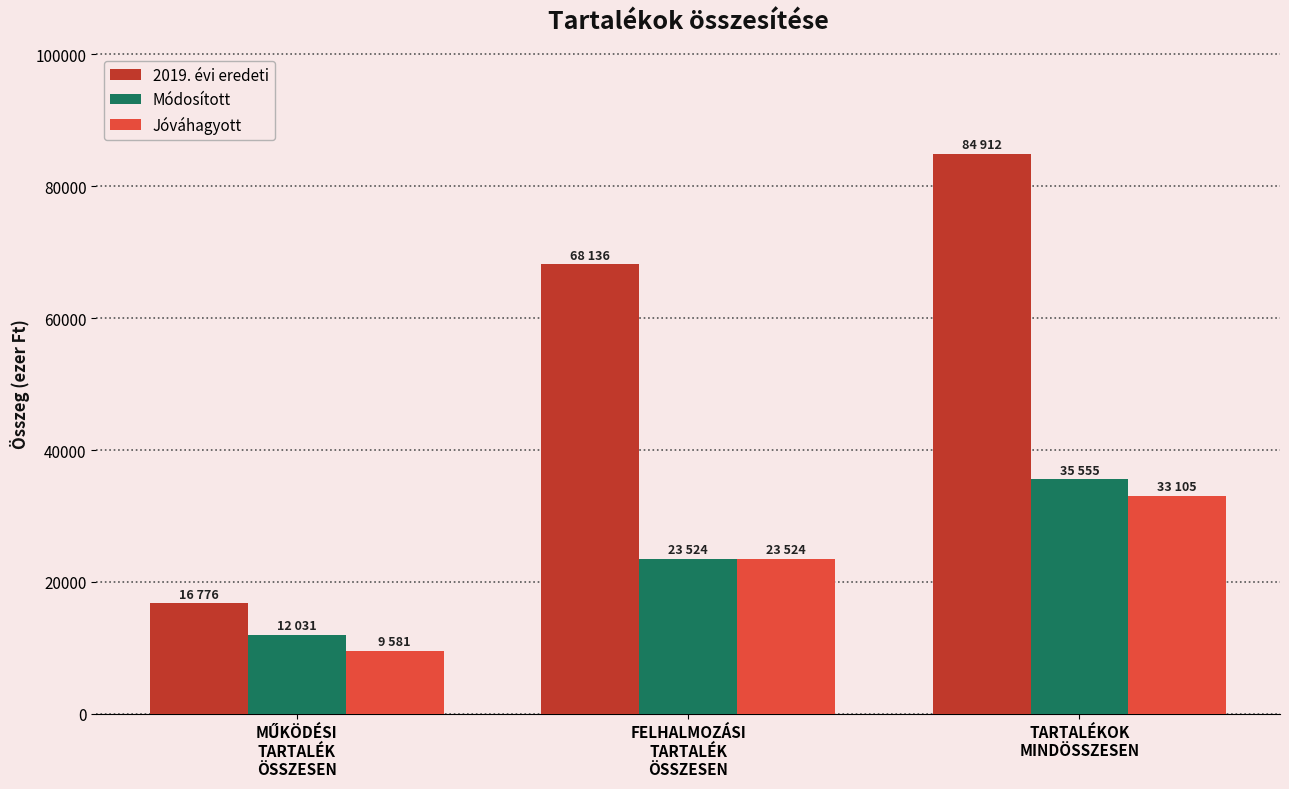

What is the highest value of the 2019. évi eredeti series?

84912